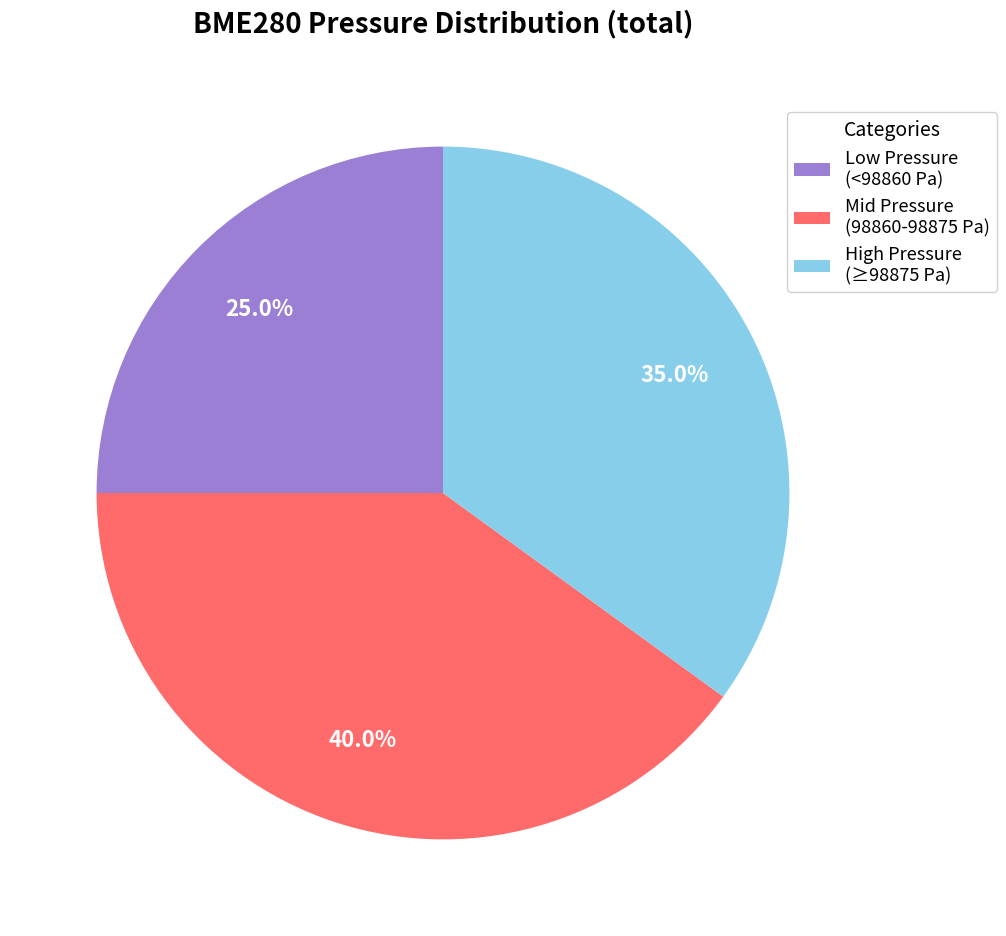

Which slice is the smallest?

Low Pressure (<98860 Pa)